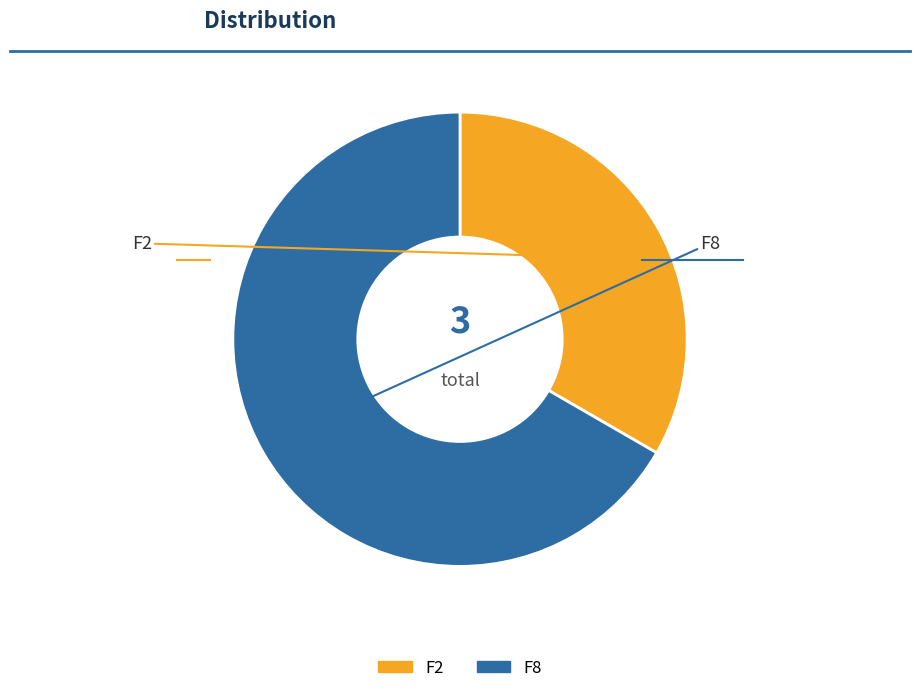

Rank the categories by value from lowest to highest.

F2, F8